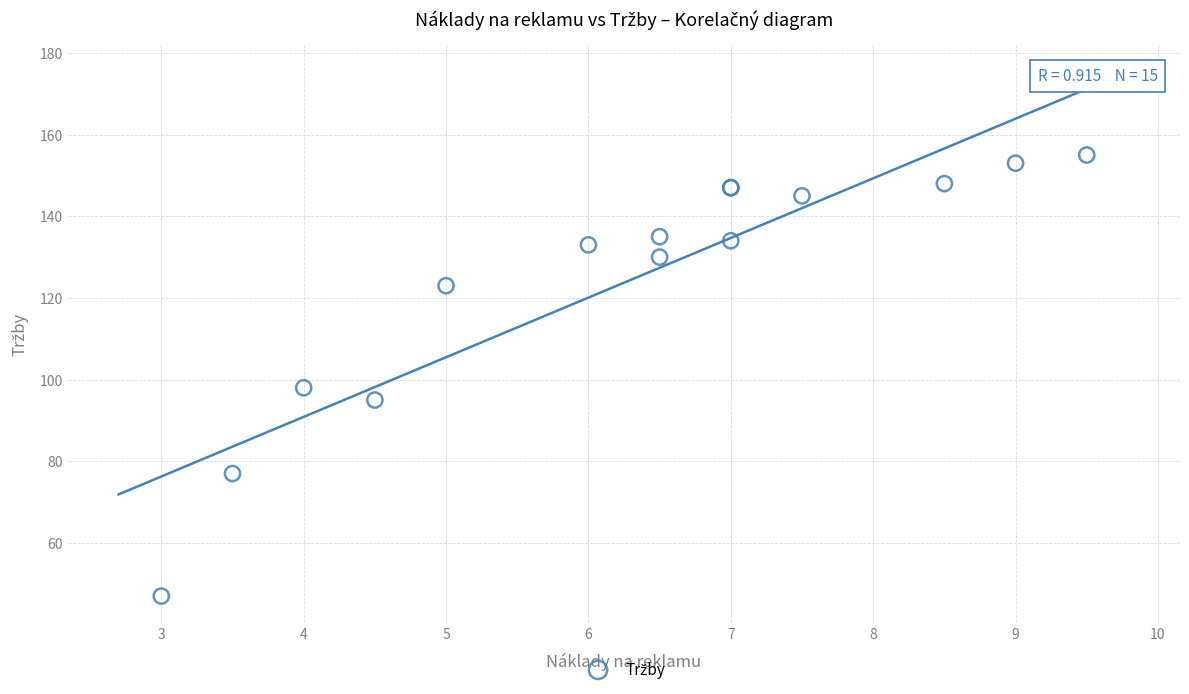

What Y value in the scatter plot is closest to 101?

98